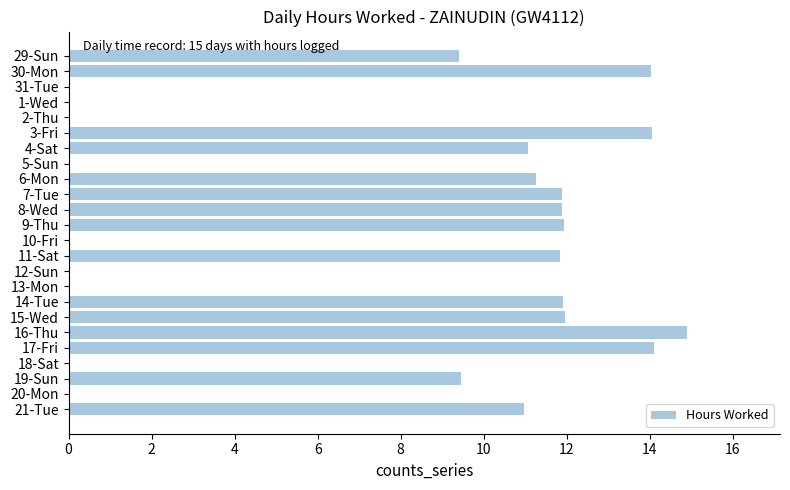

What is the change in value from 30-Mon to 16-Thu?

+0.9